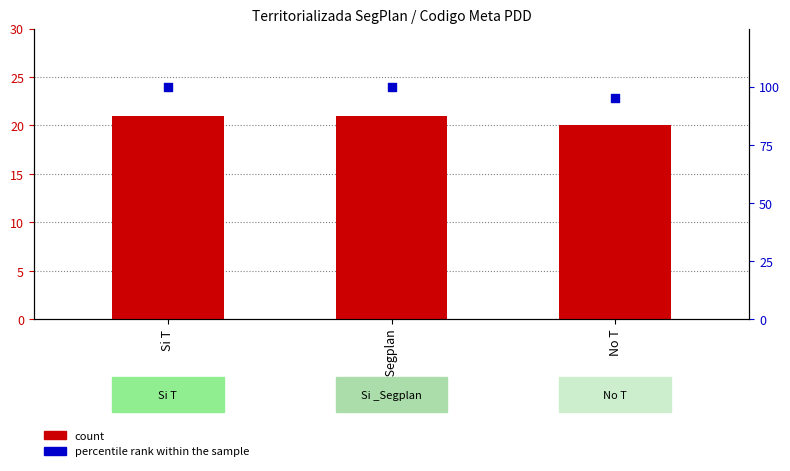

What are all the series names shown in the legend?

count, percentile rank within the sample